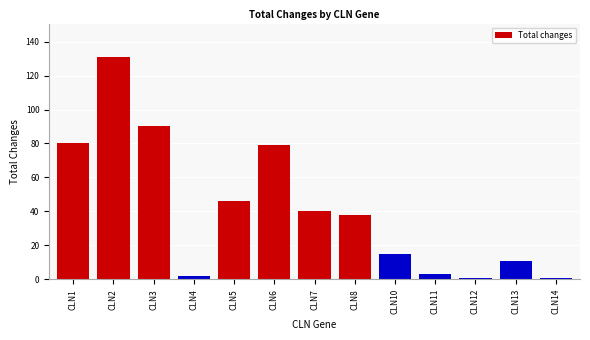

Reading left to right, extract all data points from this chart.

80	131	90	2	46	79	40	38	15	3	1	11	1